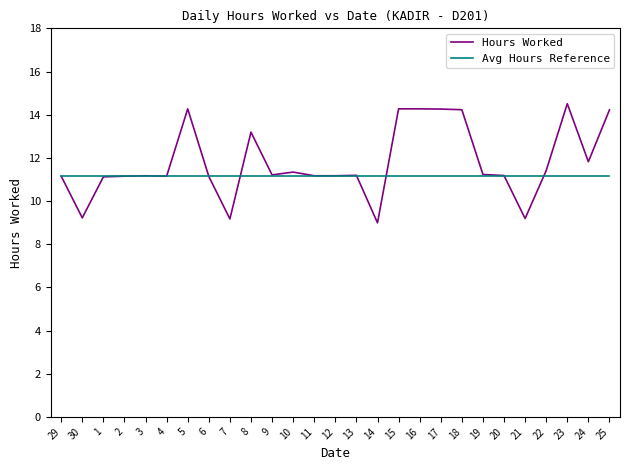

What position from the left is 3?

5